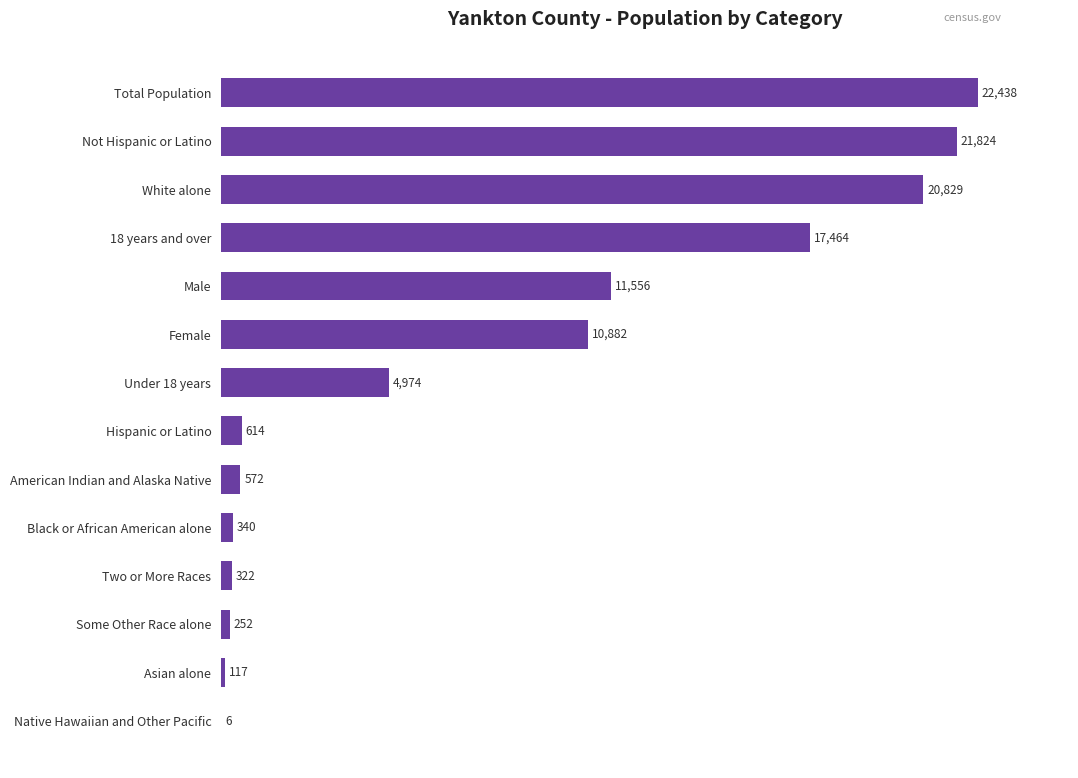

Which category has the highest value across all series?

Total Population